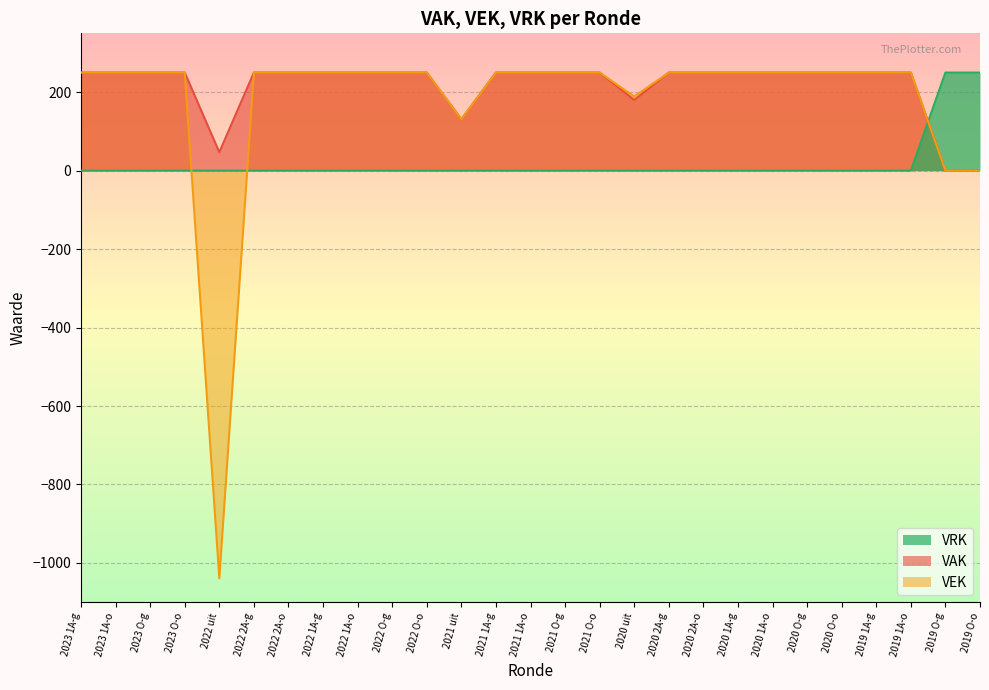

Between which two adjacent categories do VAK and VRK first intersect?

2019 1A-o and 2019 O-g